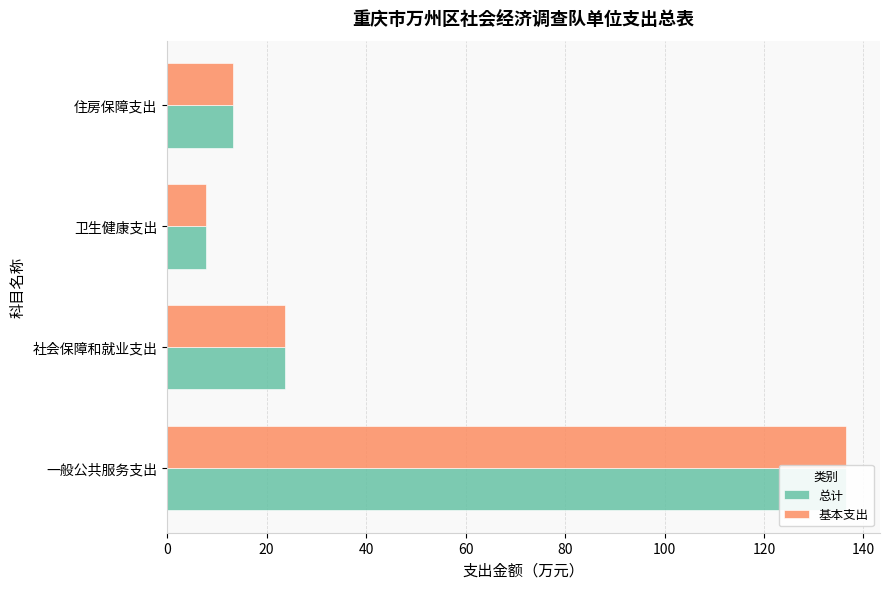

What are all the series names shown in the legend?

总计, 基本支出